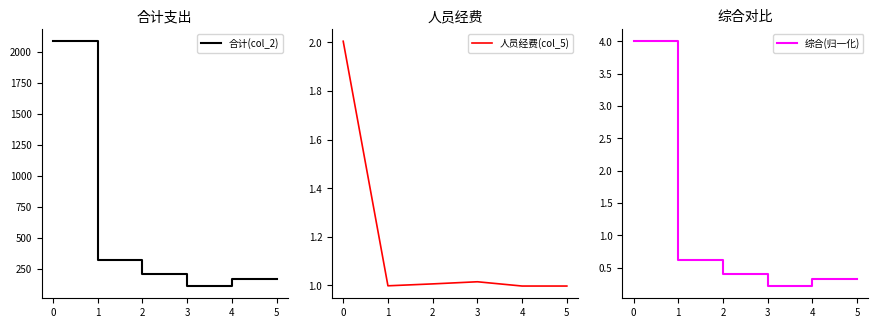

Reading left to right, extract all data points from this chart.

合计(col_2): 0=2085.6	1=319.2	2=207.3	3=111.9	4=165.5	5=165.5
人员经费(col_5): 0=2.0	1=1.0	2=1.0	3=1.0	4=1.0	5=1.0
综合(归一化): 0=4.0	1=0.6	2=0.4	3=0.2	4=0.3	5=0.3